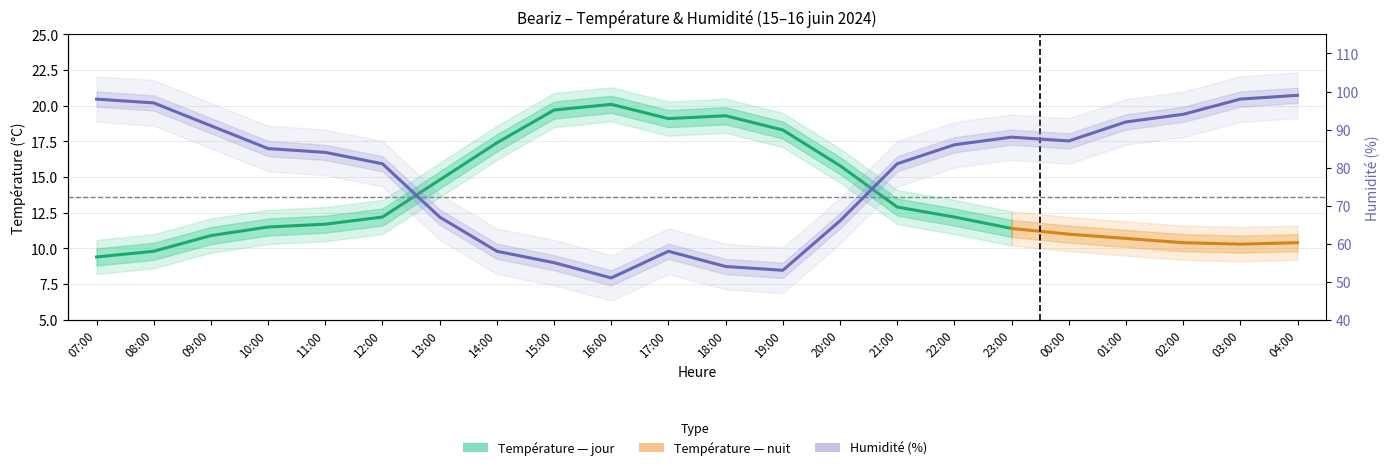

The value at 10:00 is 85. True or false?

True